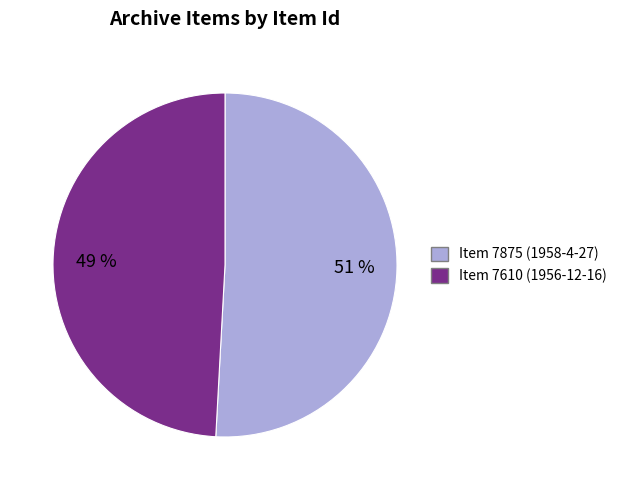

Combined, do Item 7875 (1958-4-27) and Item 7610 (1956-12-16) account for over 50%?

Yes